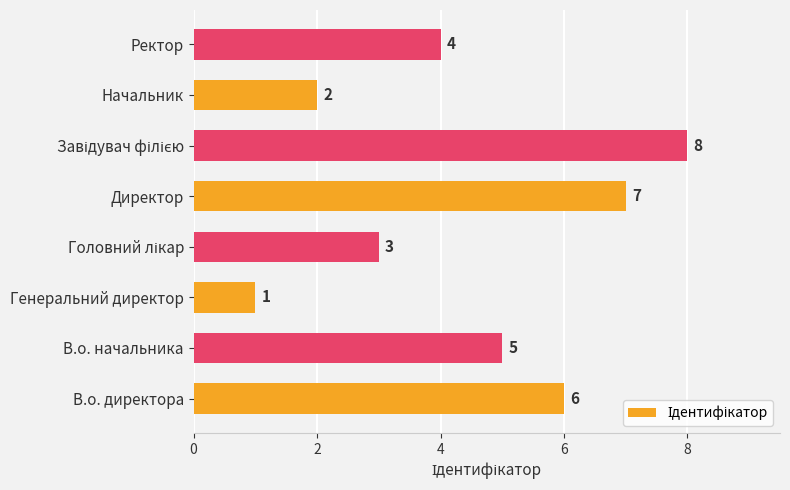

Approximately how many times larger is the value at Ректор compared to В.о. начальника?

0.8